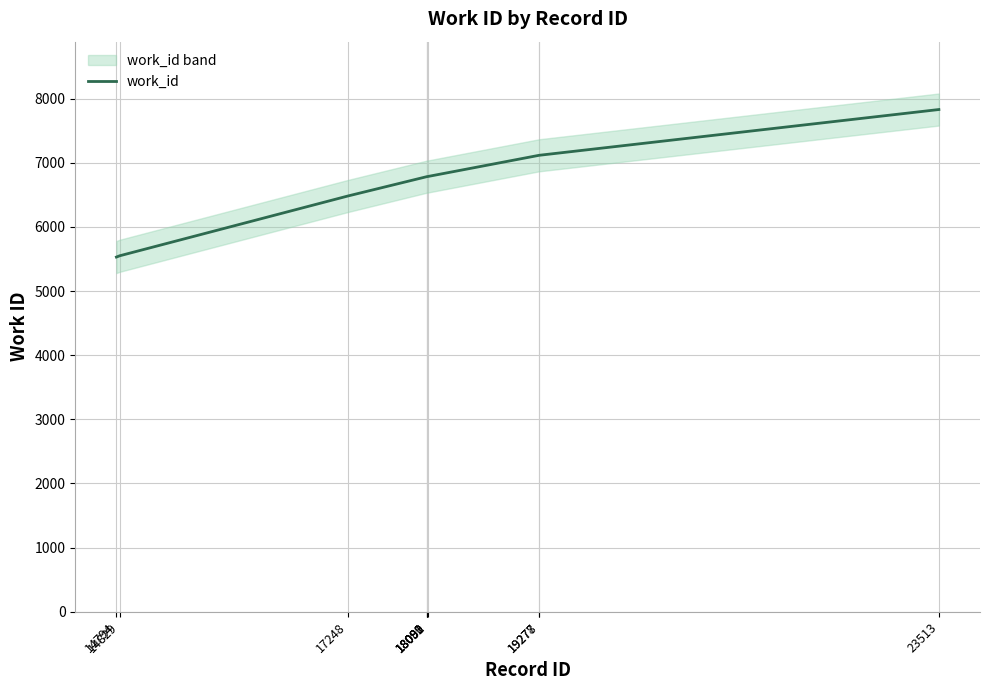

Reading left to right, what are all the values shown in this chart?

14794=5530	14829=5550	17248=6482	18089=6785	18090=6785	18091=6785	18092=6785	19277=7117	19278=7117	23513=7830